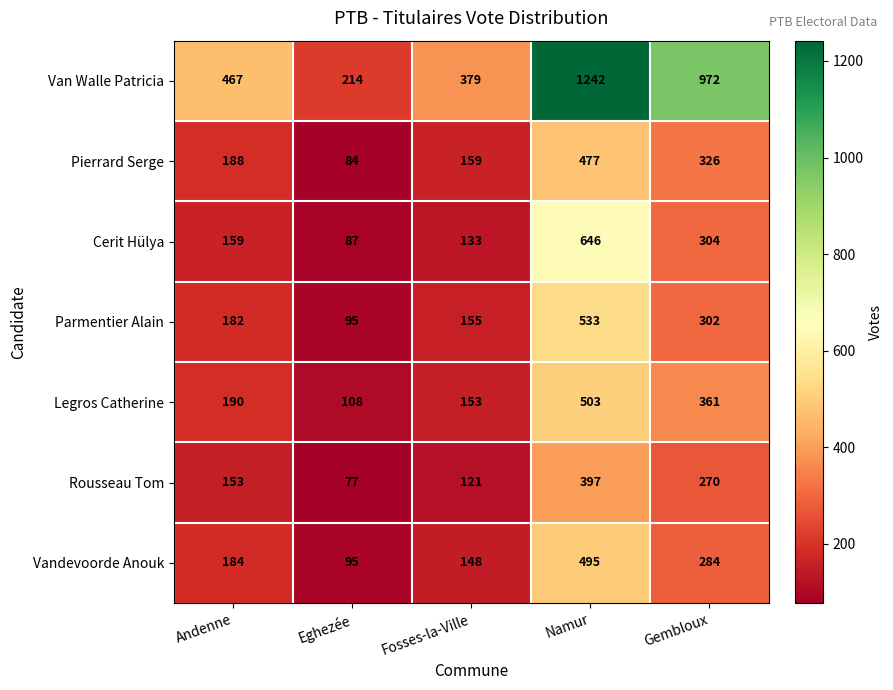

How many distinct data groups are displayed?

7